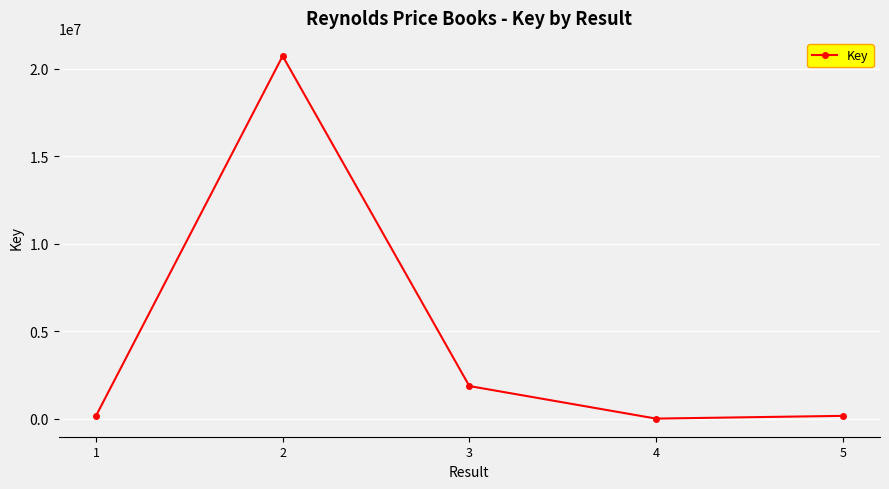

Is this an area chart (filled region under the line)?

No